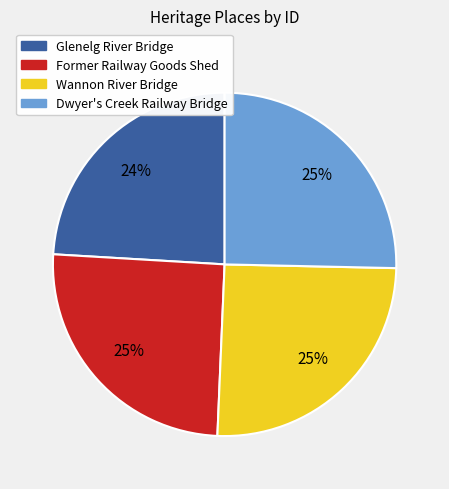

Combined, do Dwyer's Creek Railway Bridge and Former Railway Goods Shed account for over 50%?

Yes